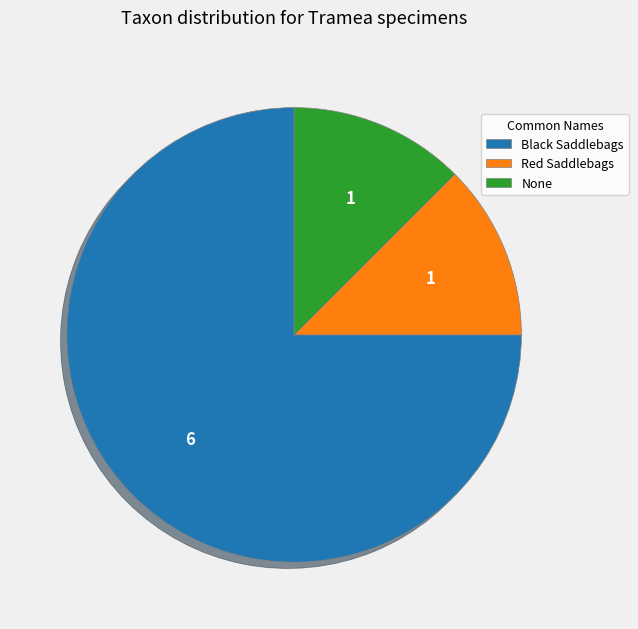

Approximately how many times larger is the value at Black Saddlebags compared to None?

6.0